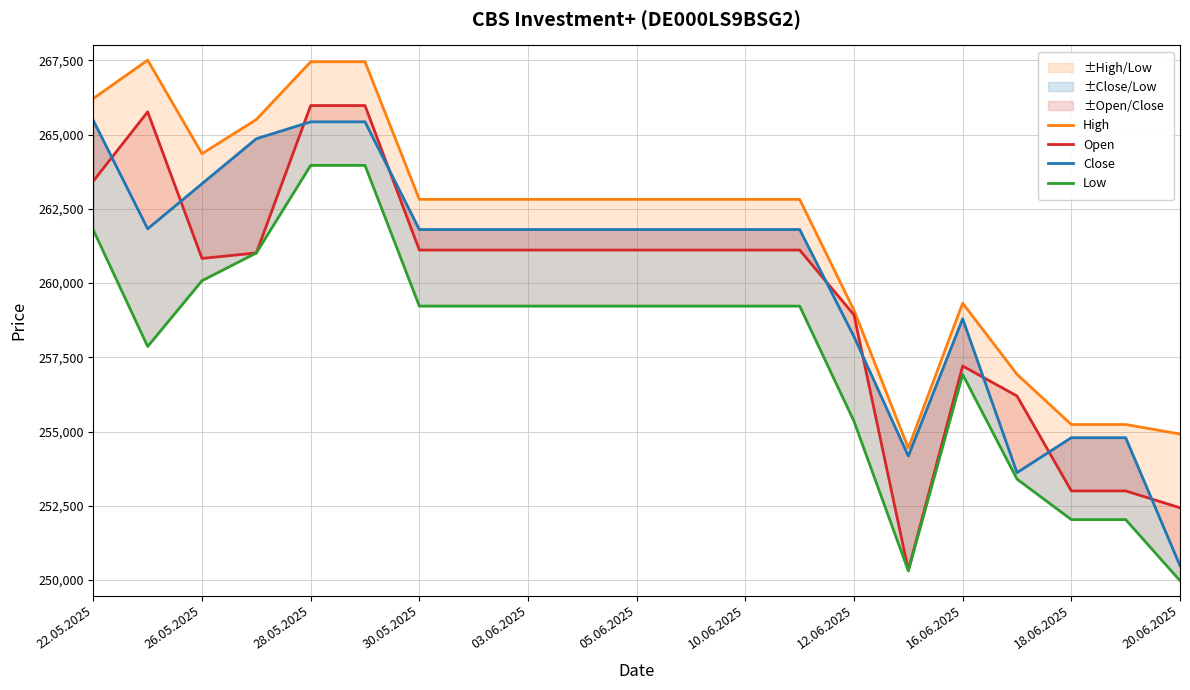

Which series has the largest total across all categories?

High